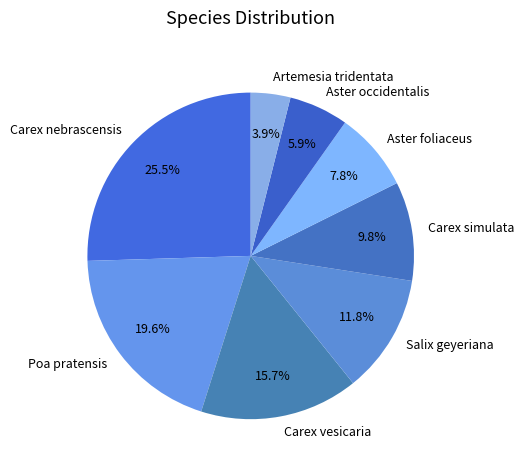

Which has a higher value, Carex simulata or Carex nebrascensis?

Carex nebrascensis